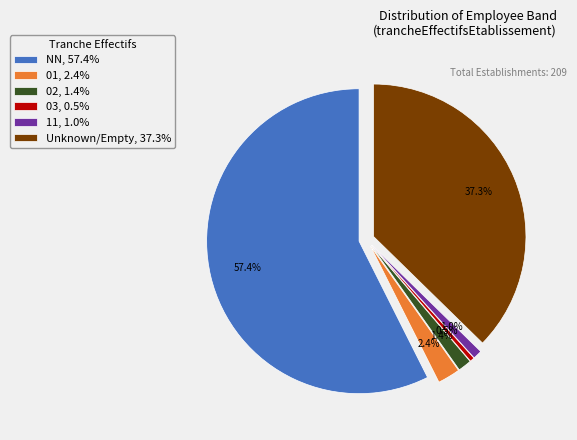

Between 01 and 03, which is larger?

01